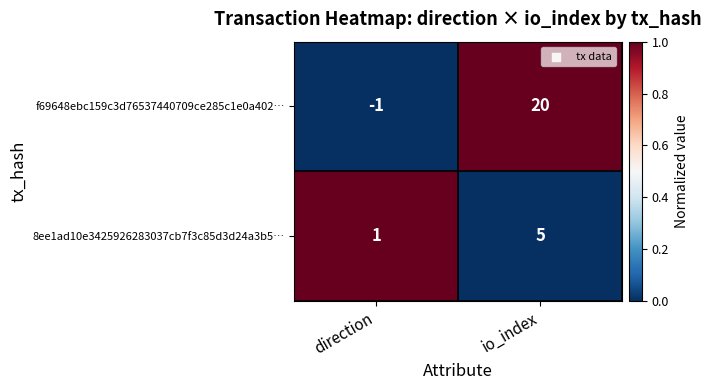

Where is 8ee1ad10e3425926283037cb7f3c85d3d24a3b5… nearest to the value 3?

direction